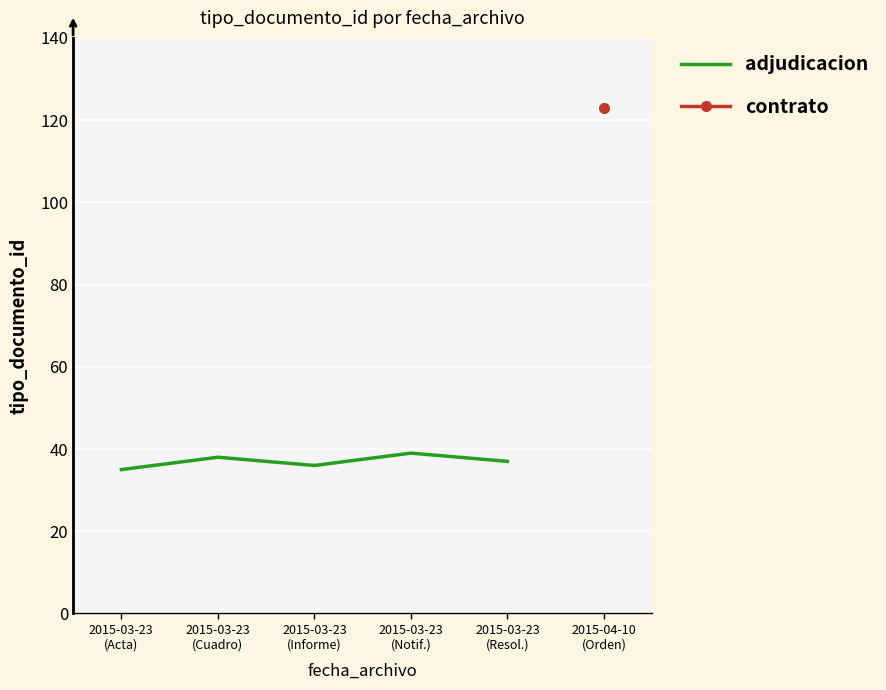

The chart shows a value of 19 at 2015-03-23
(Informe). True or false?

False